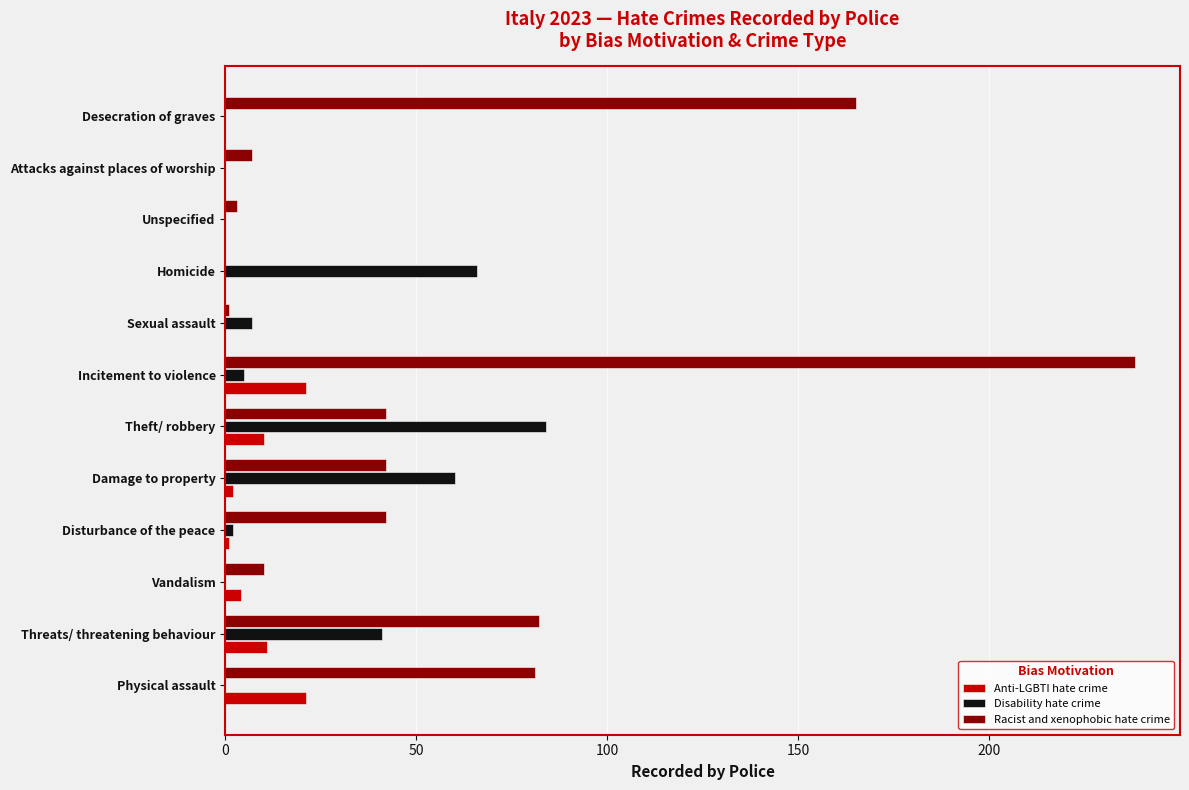

What is the sum of all Racist and xenophobic hate crime values?

713